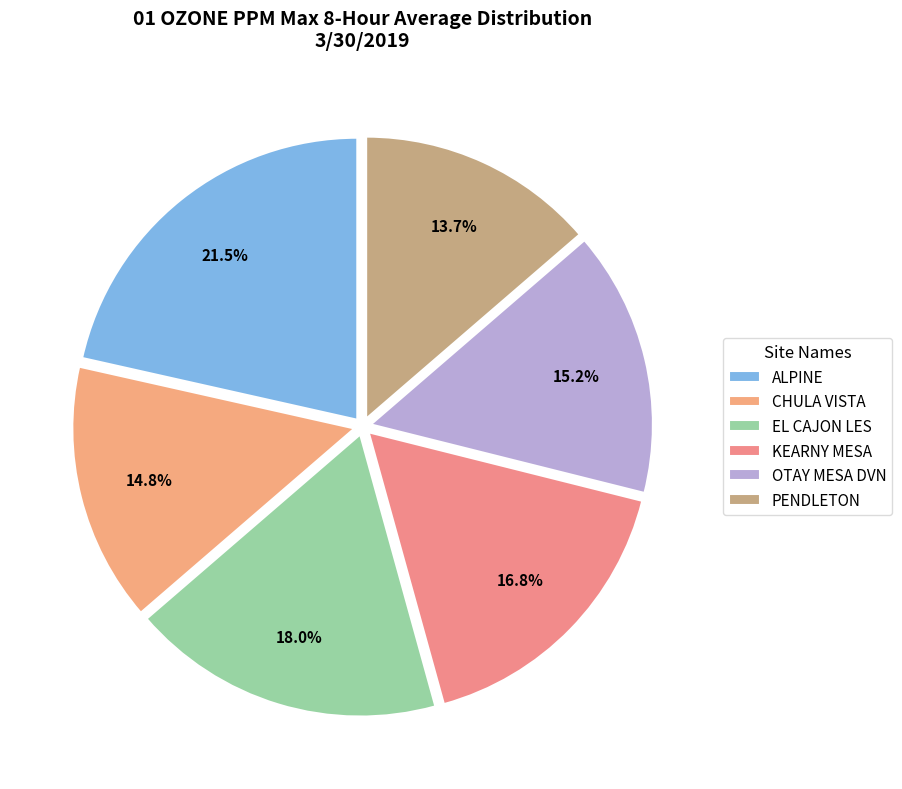

True or false: EL CAJON LES accounts for 7% of the total.

False